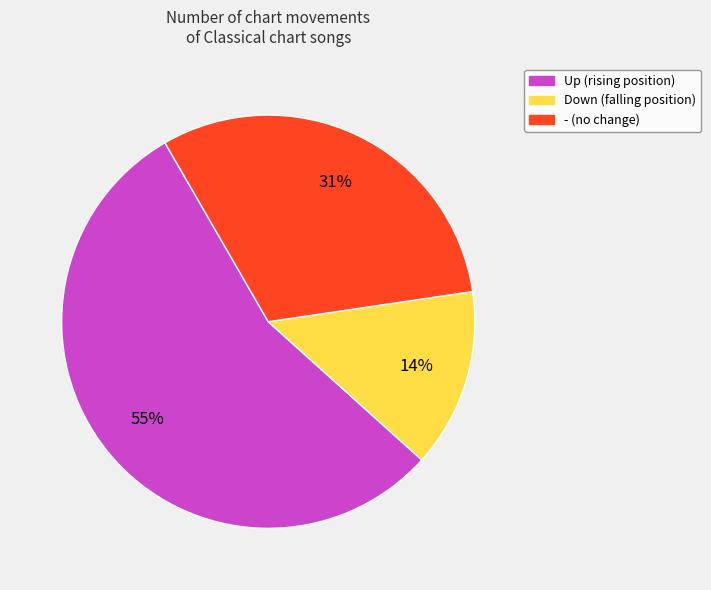

To the nearest percent, what is the average slice percentage?

33%